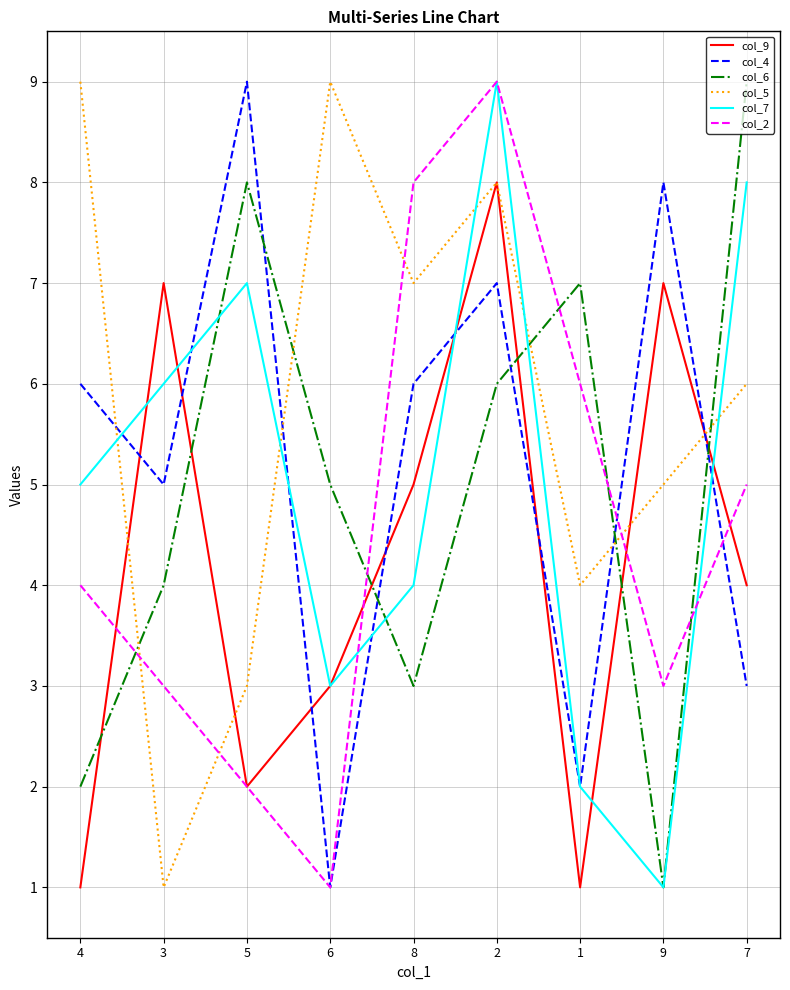

Where do col_4 and col_9 first cross each other?

4 and 3